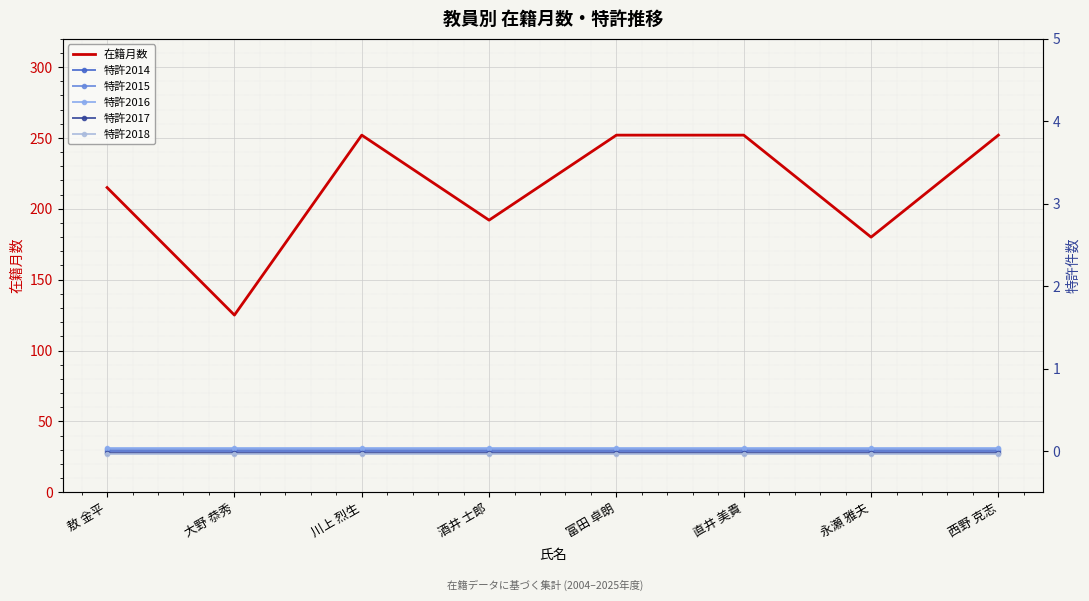

The value of 特許2015 at 酒井 士郎 is 0.0. True or false?

False